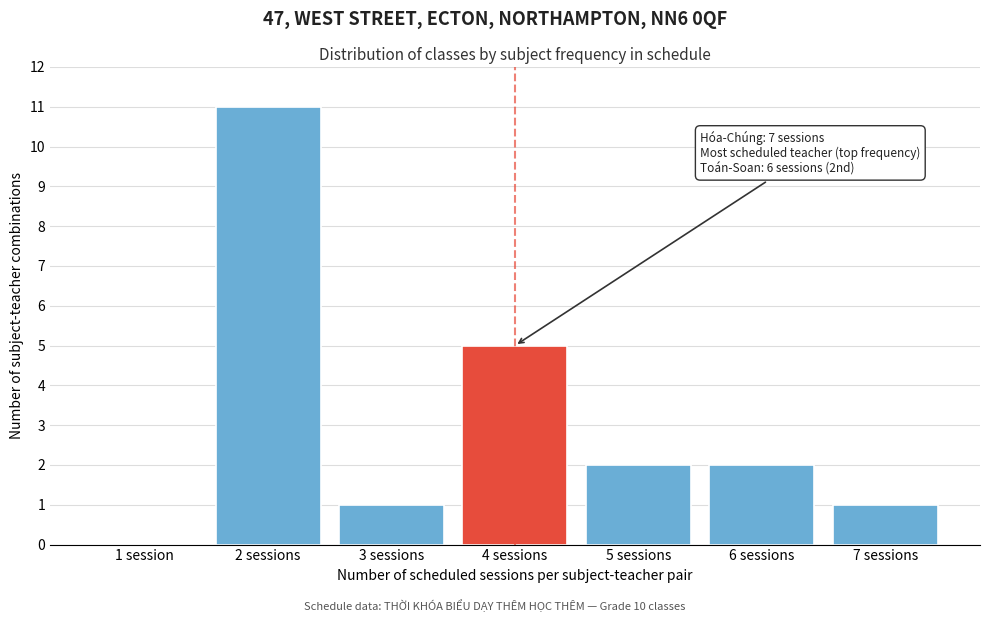

Reading left to right, transcribe all the data shown in this chart.

1 session=0	2 sessions=11	3 sessions=1	4 sessions=5	5 sessions=2	6 sessions=2	7 sessions=1